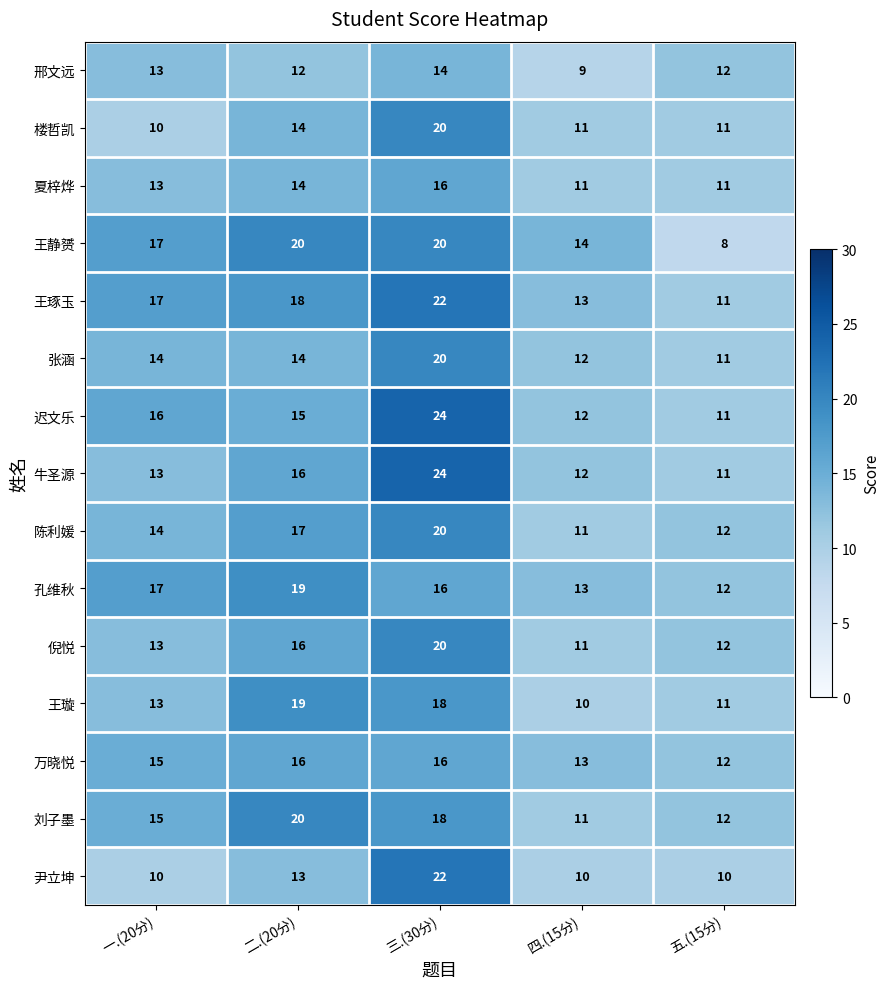

How many categories are shown in the chart?

5